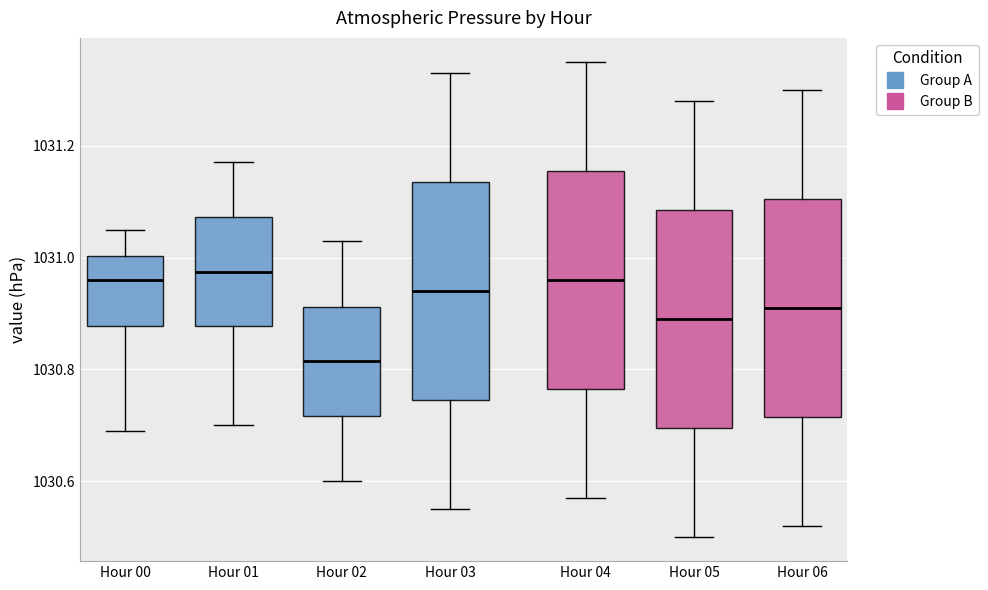

Reading left to right, transcribe this box plot: for each box, give where its median line is, the range the box spans, and where its two whiskers end, as read against the y-axis. The values are not printed on the chart, so give them approximately, as read against the axis.

Hour 00: median 1030.96, box 1030.88 to 1031.00, whiskers 1030.70 to 1031.06
Hour 01: median 1030.98, box 1030.88 to 1031.08, whiskers 1030.70 to 1031.18
Hour 02: median 1030.82, box 1030.72 to 1030.92, whiskers 1030.60 to 1031.04
Hour 03: median 1030.94, box 1030.74 to 1031.14, whiskers 1030.56 to 1031.34
Hour 04: median 1030.96, box 1030.76 to 1031.16, whiskers 1030.58 to 1031.36
Hour 05: median 1030.90, box 1030.70 to 1031.08, whiskers 1030.50 to 1031.28
Hour 06: median 1030.92, box 1030.72 to 1031.10, whiskers 1030.52 to 1031.30